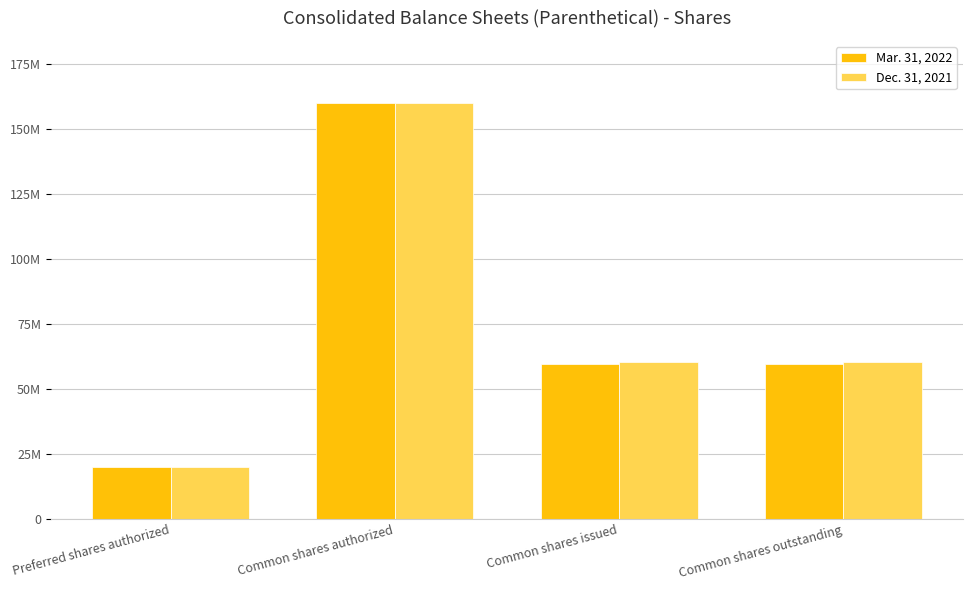

Reading left to right, transcribe all the data shown in this chart.

Mar. 31, 2022: 20000000	160000000	59500000	59500000
Dec. 31, 2021: 20000000	160000000	60400000	60400000